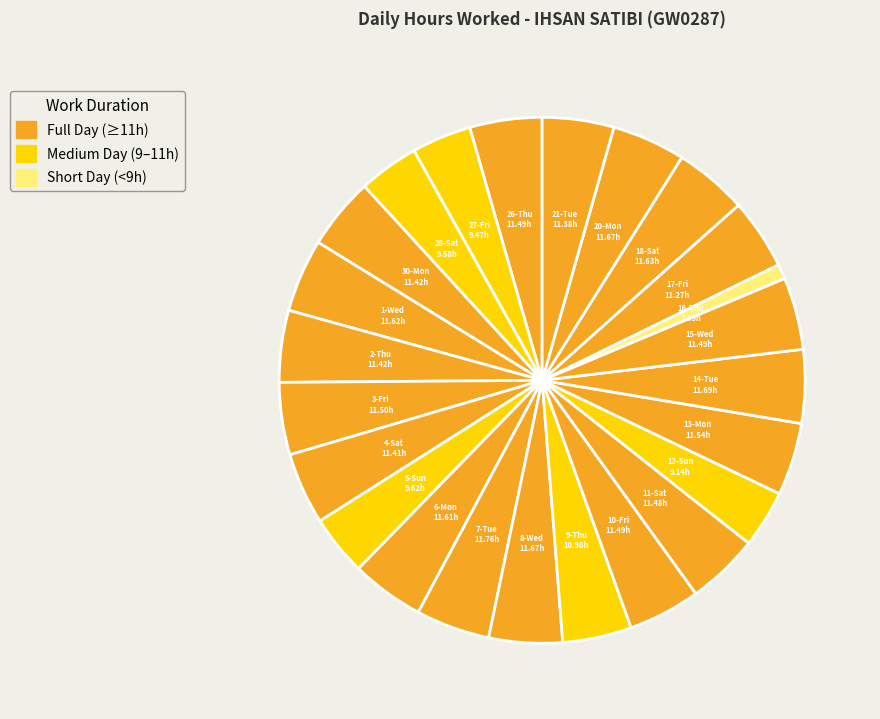

What is the largest slice in the pie chart?

7-Tue